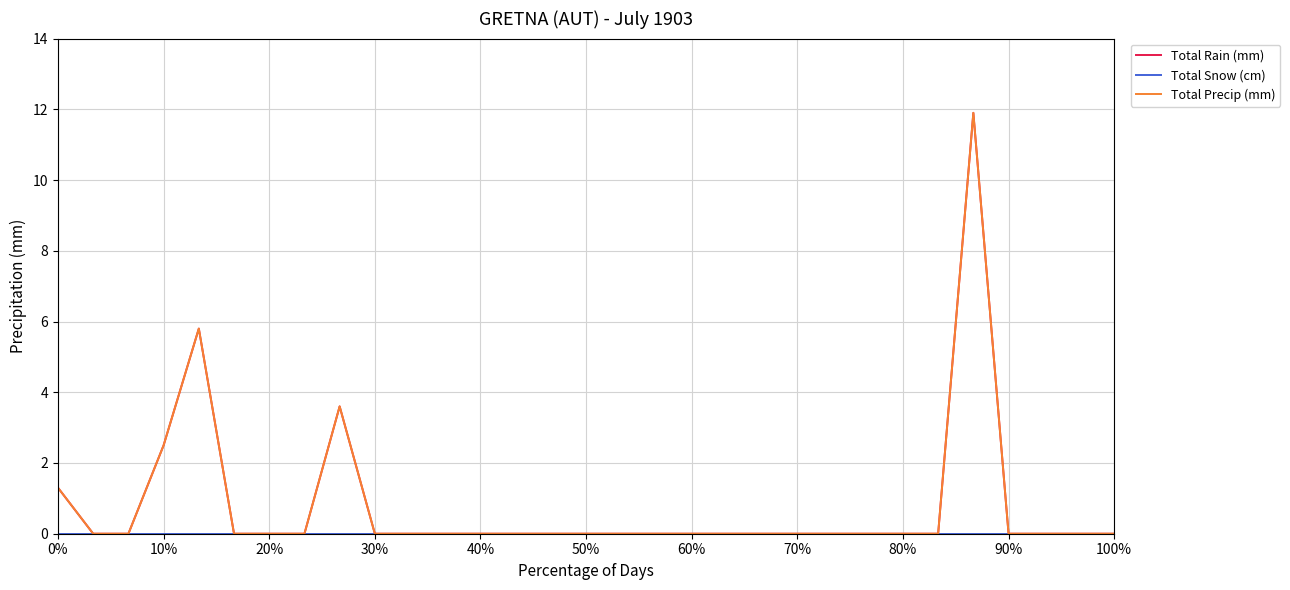

Is this an area chart (filled region under the line)?

No